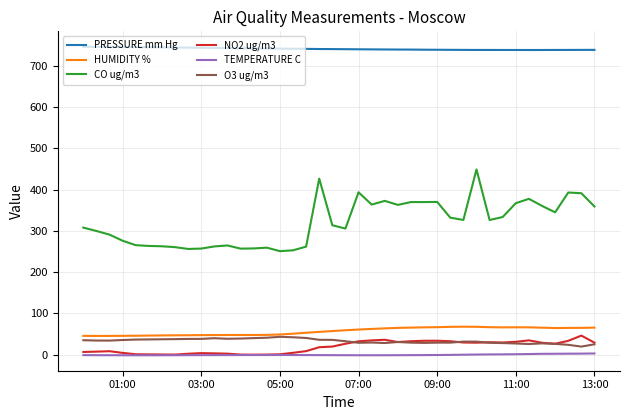

Which series has the largest total across all categories?

PRESSURE mm Hg